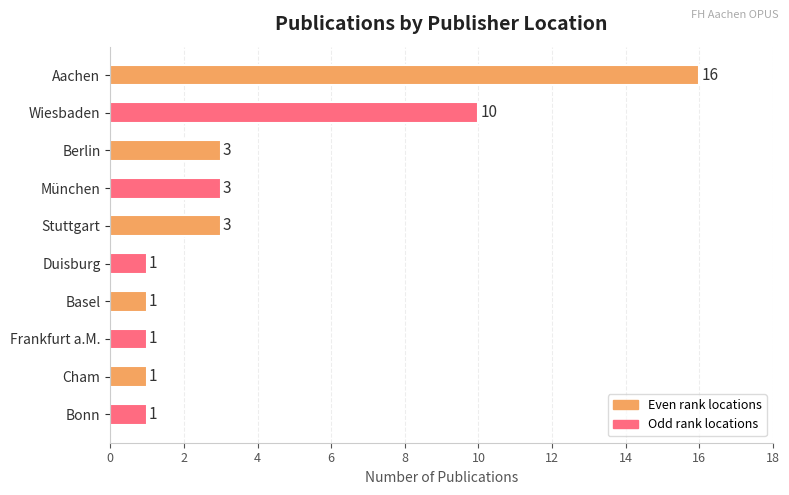

Approximately how many times larger is the value at Berlin compared to Cham?

3.0